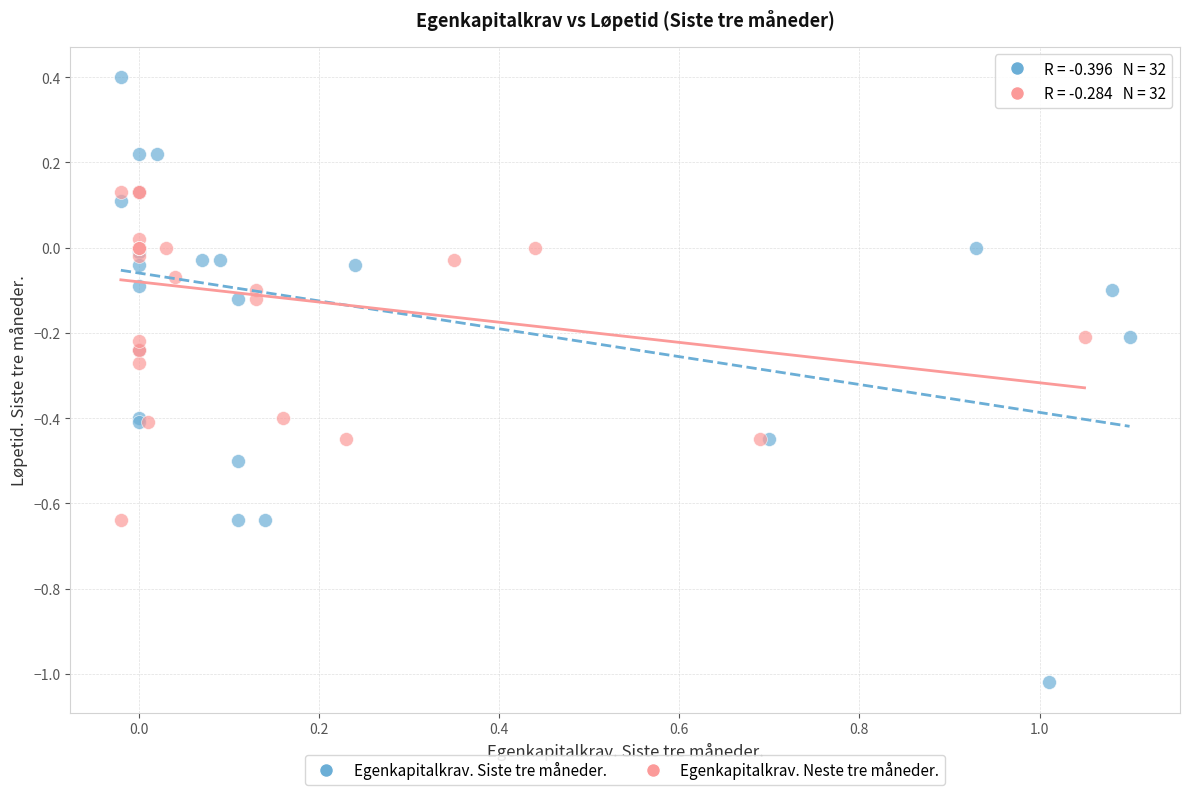

Which series contains the highest Y value?

Egenkapitalkrav. Siste tre måneder.